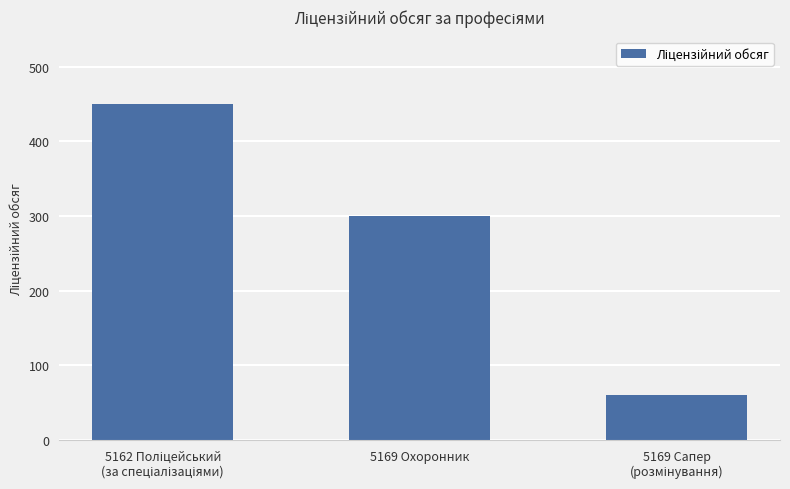

How many distinct data groups are displayed?

1